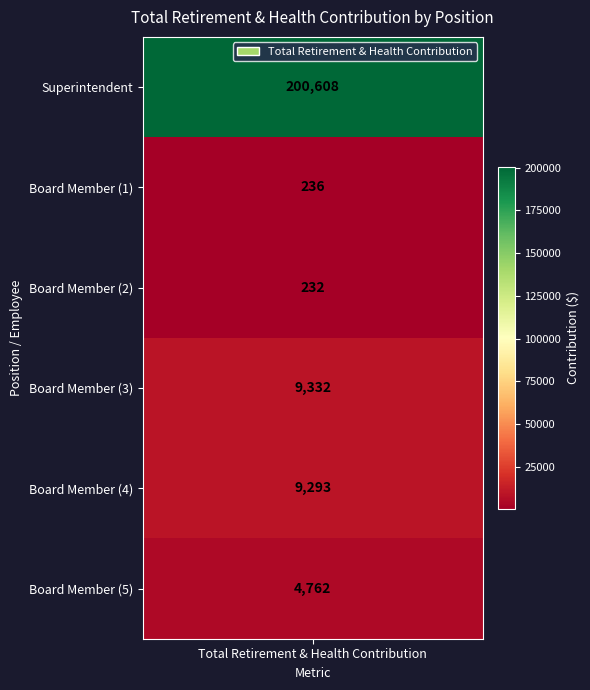

How many values are below 9293?

3